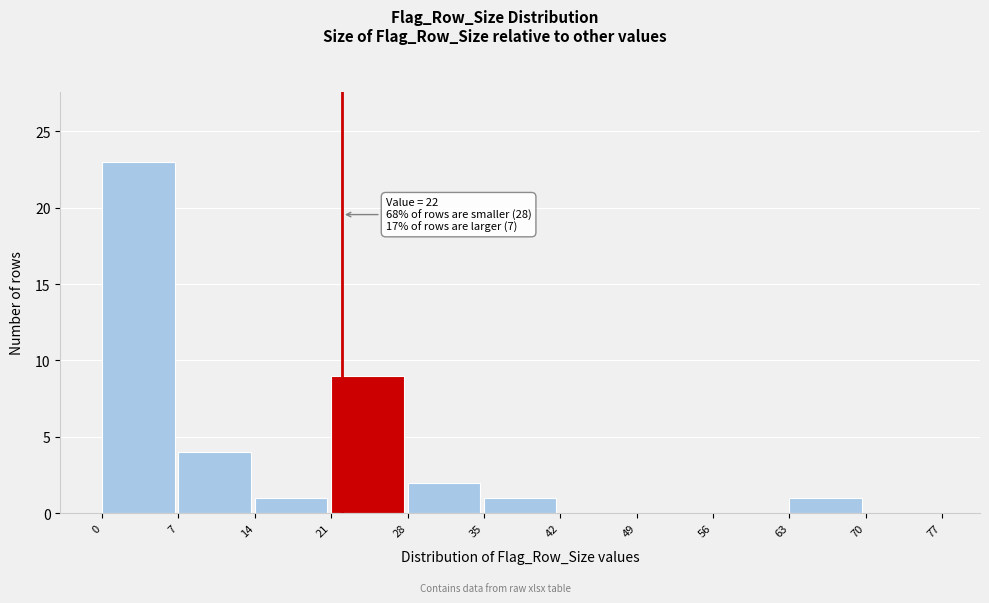

Which range on the x-axis has the tallest bar?

0 to 7